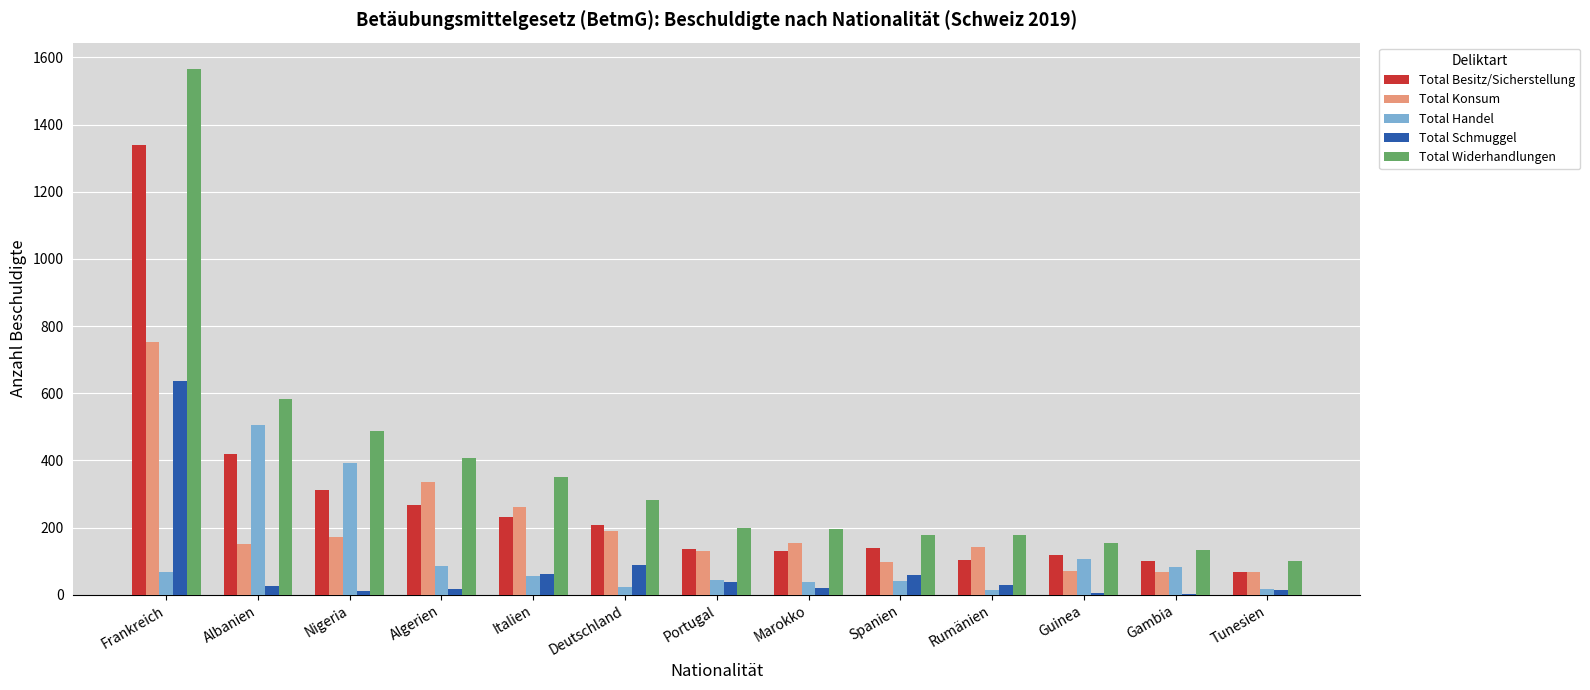

What is the sum of the Total Widerhandlungen values at Spanien and Guinea?

334